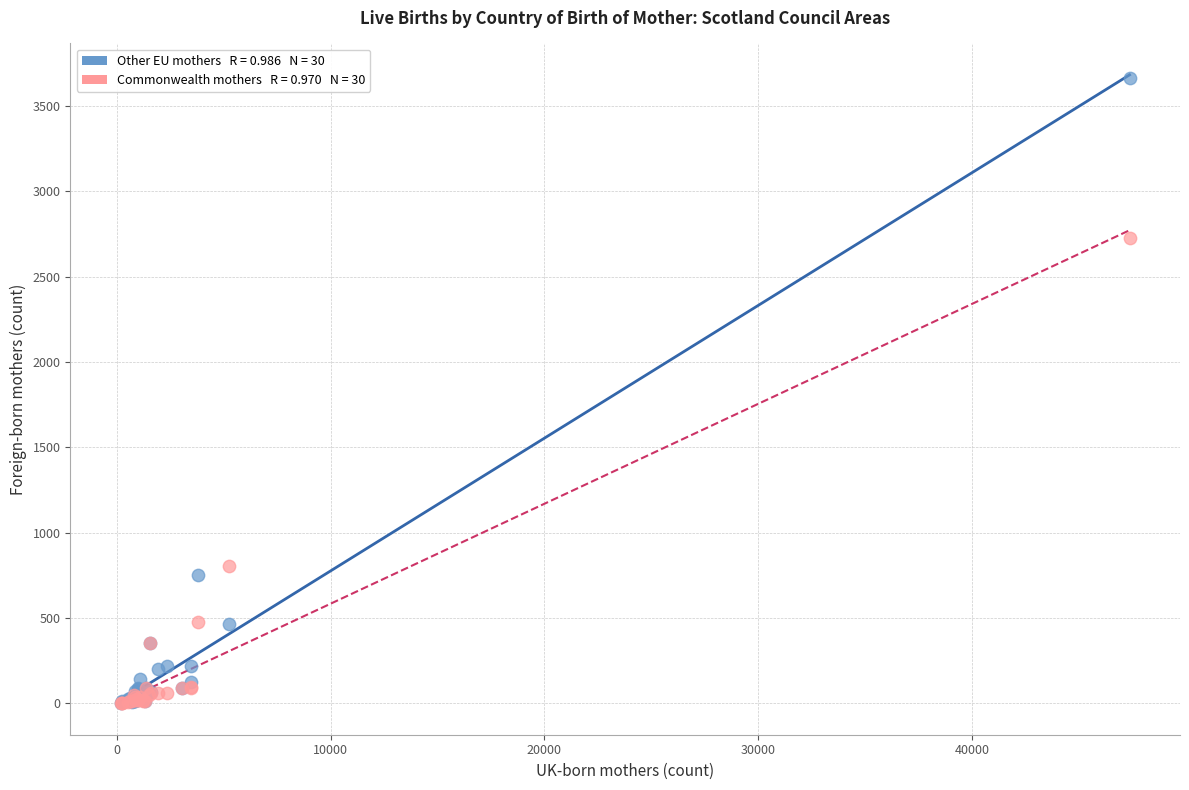

Across all series, what Y value is closest to 1832?

2727